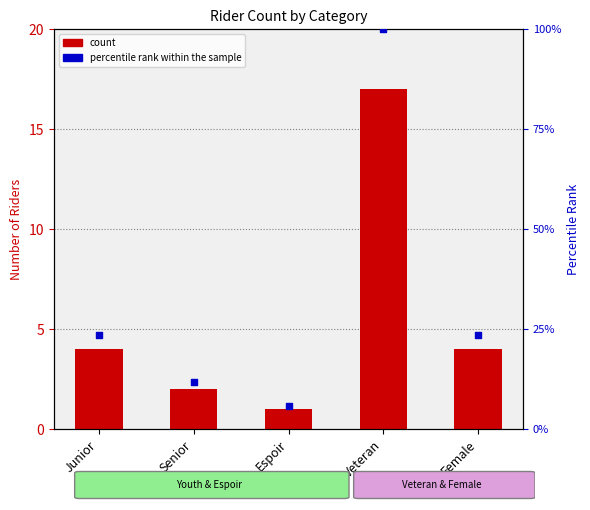

Which series contains the highest Y value?

percentile rank within the sample